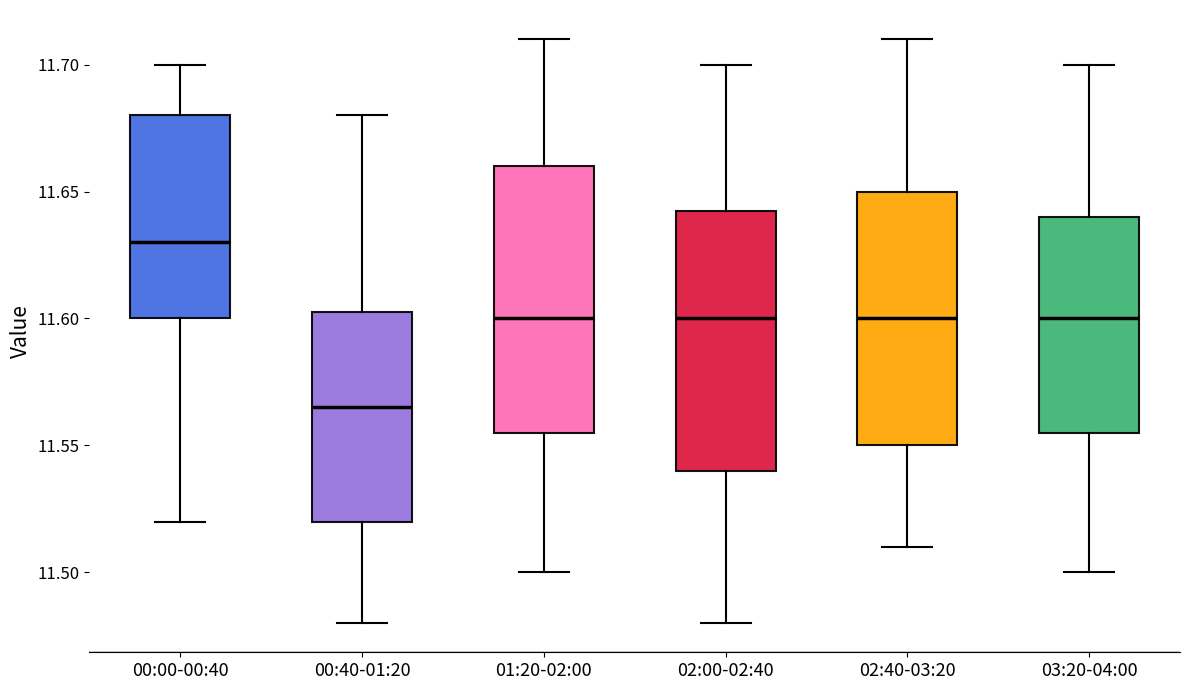

Which box has the highest median line?

00:00-00:40